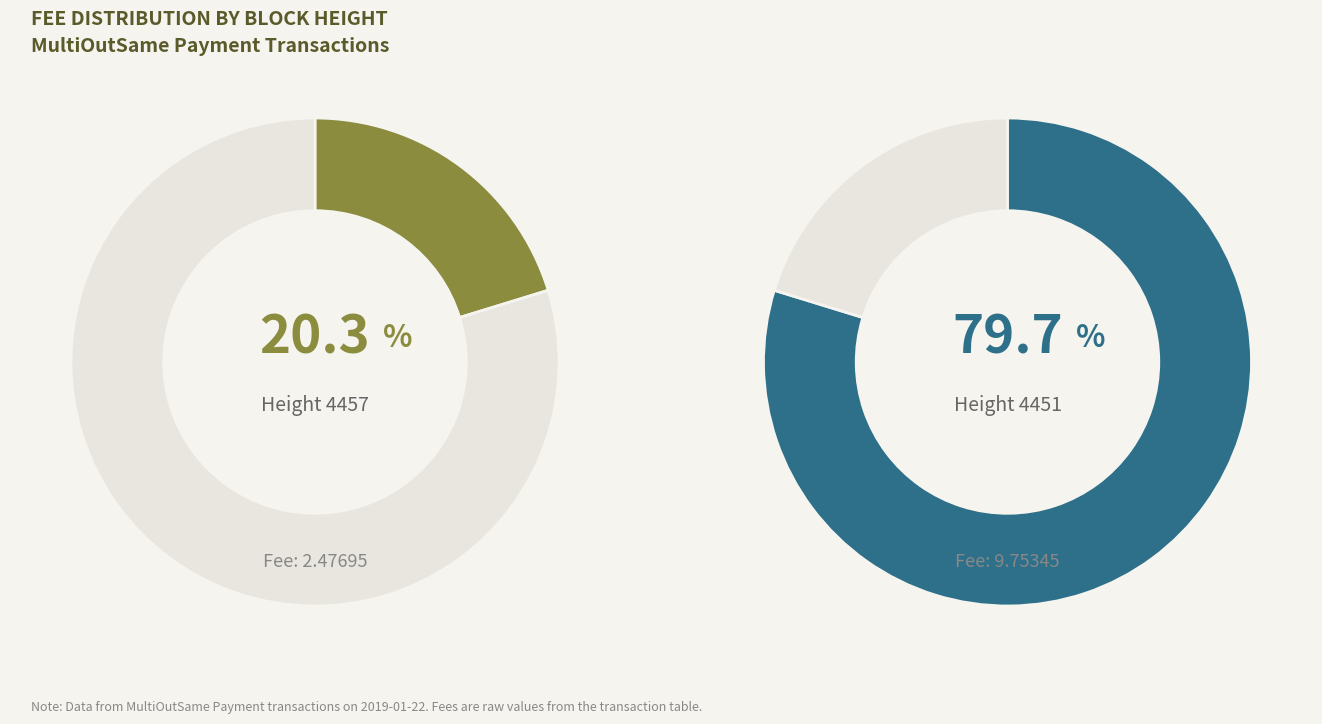

Is there a majority slice in this chart?

Yes